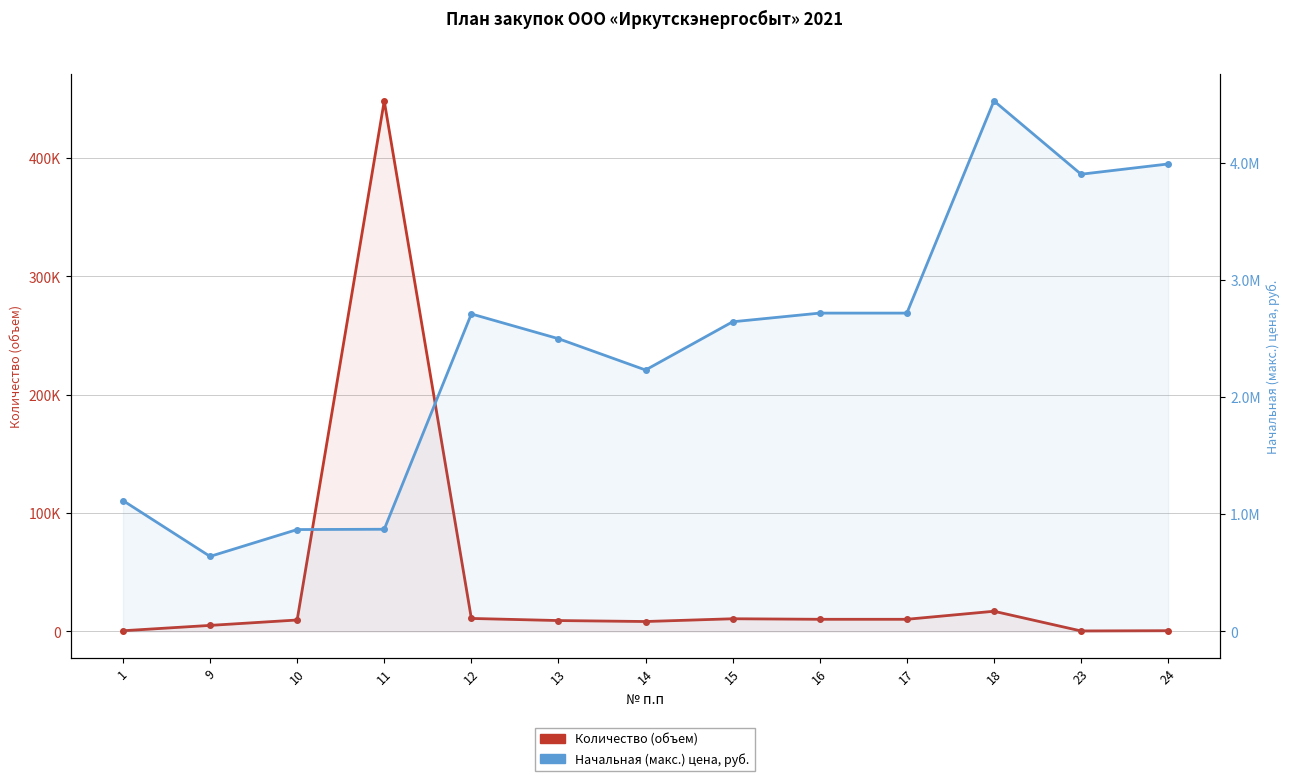

How many values in the Начальная (макс.) цена series exceed 2641200?

6